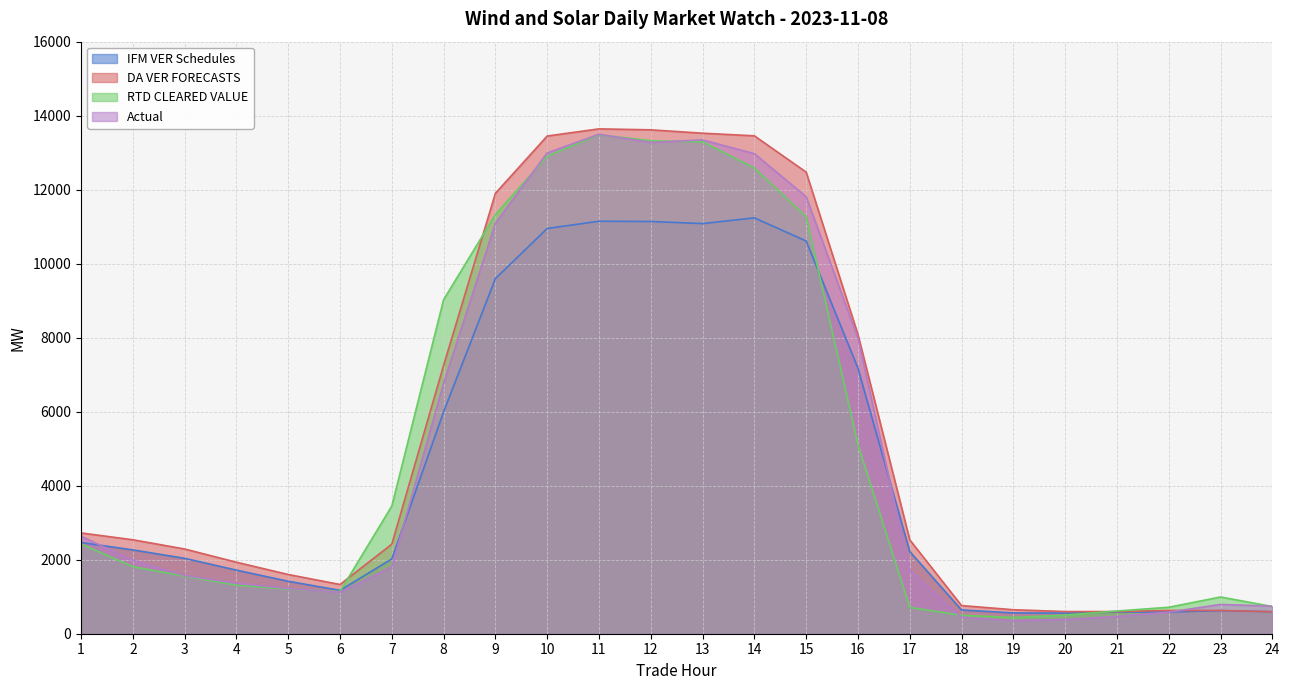

At which category does IFM VER Schedules reach its first local peak?

11